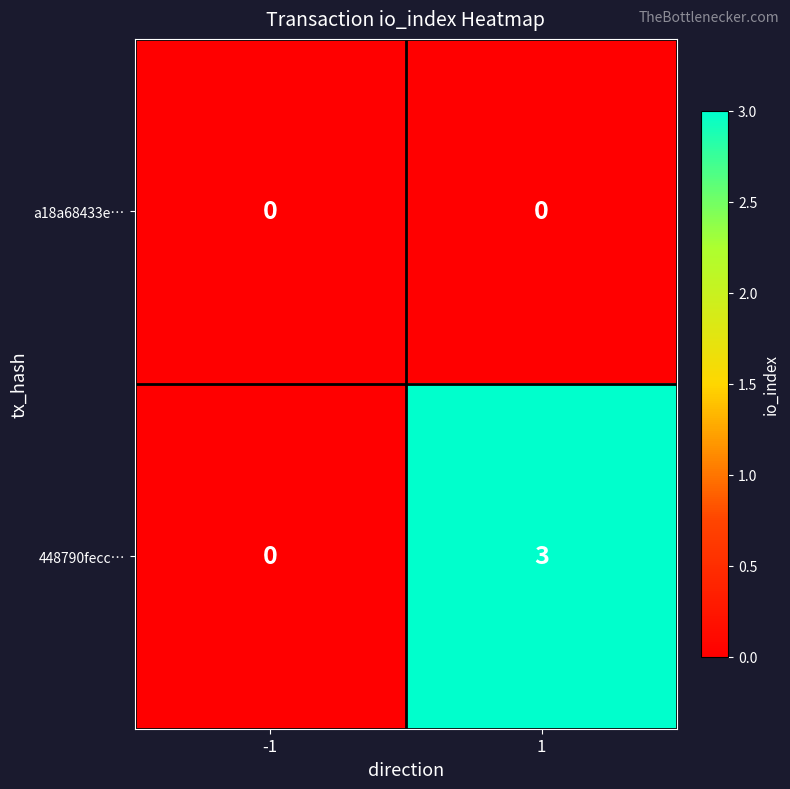

Reading left to right, transcribe all the data shown in this chart.

a18a68433e…: -1=0	1=0
448790fecc…: -1=0	1=3